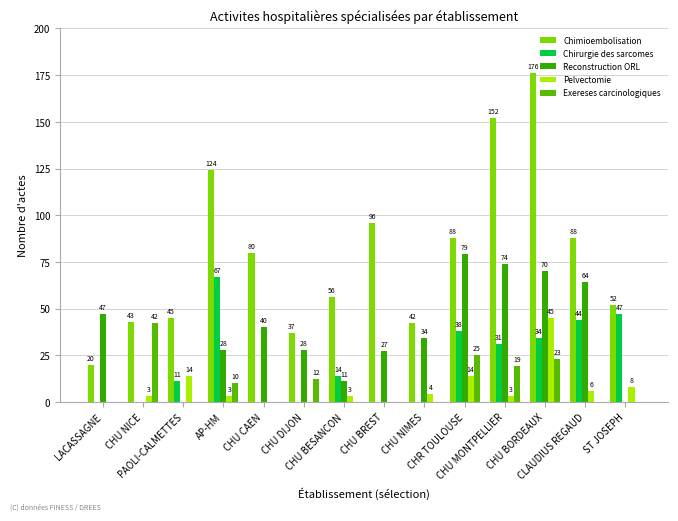

Rank the series at LACASSAGNE from highest to lowest value.

Reconstruction ORL, Chimioembolisation, Chirurgie des sarcomes, Pelvectomie, Exereses carcinologiques